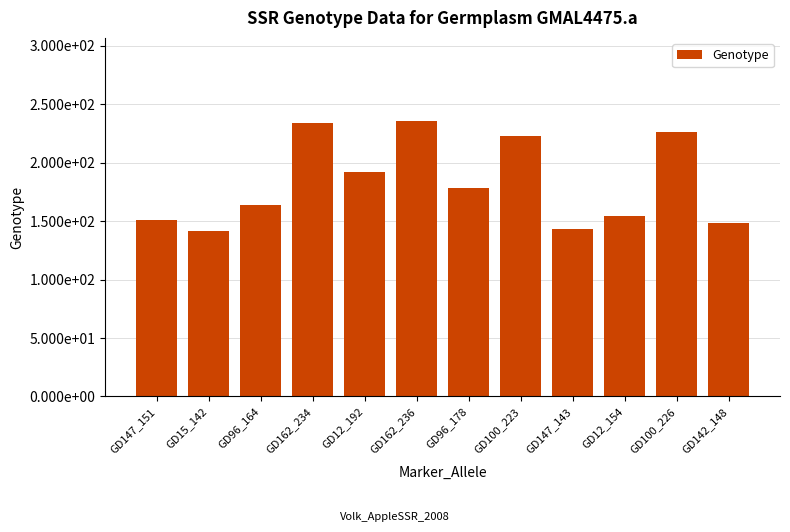

Does the chart contain any negative values?

No